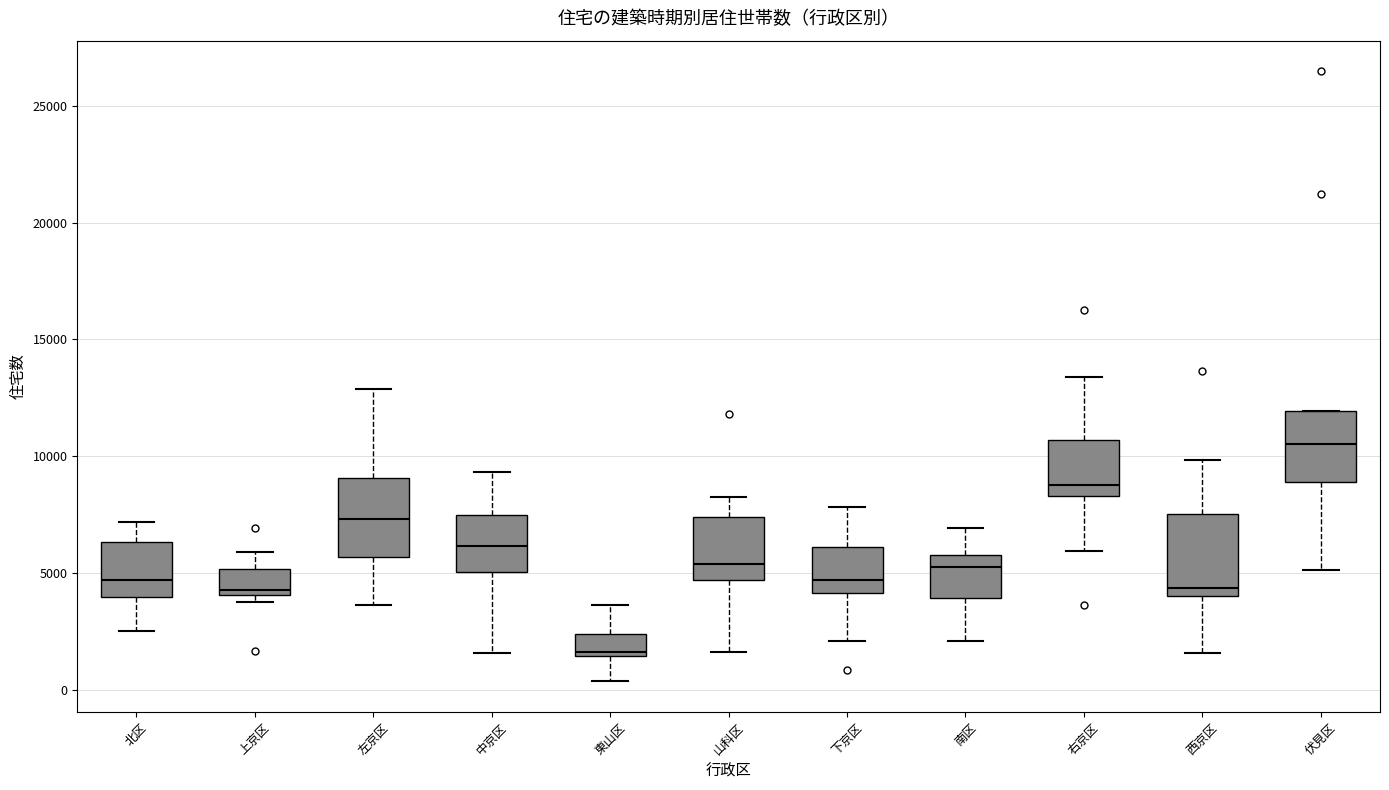

Reading left to right, read every box against the y-axis: the position of its median line, the range the box covers, and the ends of its whiskers. The values are not printed on the chart, so give them approximately, as read against the axis.

北区: median 4500, box 4000 to 6500, whiskers 2500 to 7000
上京区: median 4500, box 4000 to 5000, whiskers 4000 (just below the box's lower edge) to 6000
左京区: median 7500, box 5500 to 9000, whiskers 3500 to 13000
中京区: median 6000, box 5000 to 7500, whiskers 1500 to 9500
東山区: median 1500 (just above the box's lower edge), box 1500 to 2500, whiskers 500 to 3500
山科区: median 5500, box 4500 to 7500, whiskers 1500 to 8500
下京区: median 4500, box 4000 to 6000, whiskers 2000 to 8000
南区: median 5500, box 4000 to 6000, whiskers 2000 to 7000
右京区: median 9000, box 8500 to 10500, whiskers 6000 to 13500
西京区: median 4500, box 4000 to 7500, whiskers 1500 to 10000
伏見区: median 10500, box 9000 to 12000, whiskers 5000 to 12000